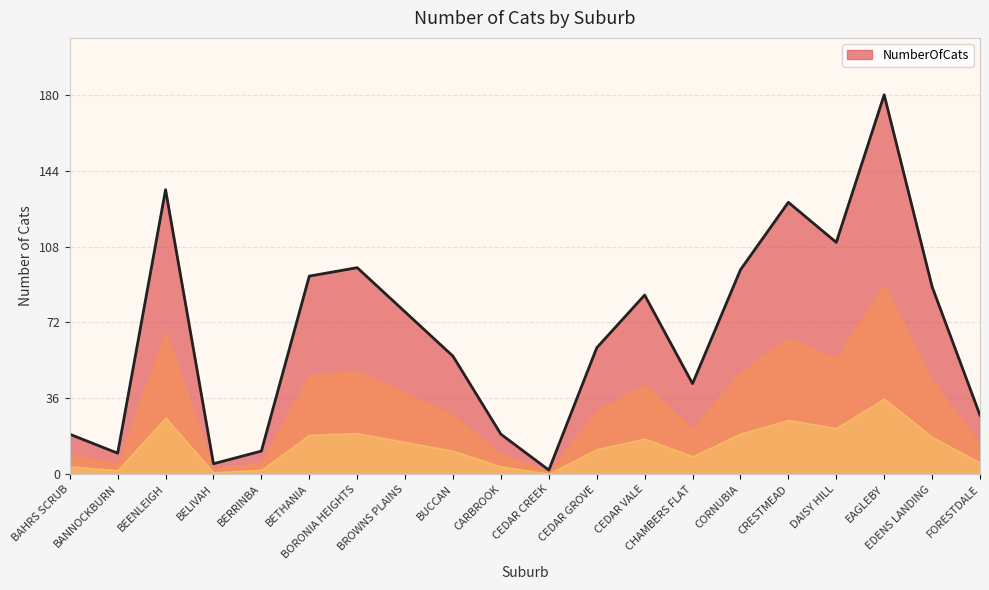

At which category does the data reach its first local valley?

BANNOCKBURN